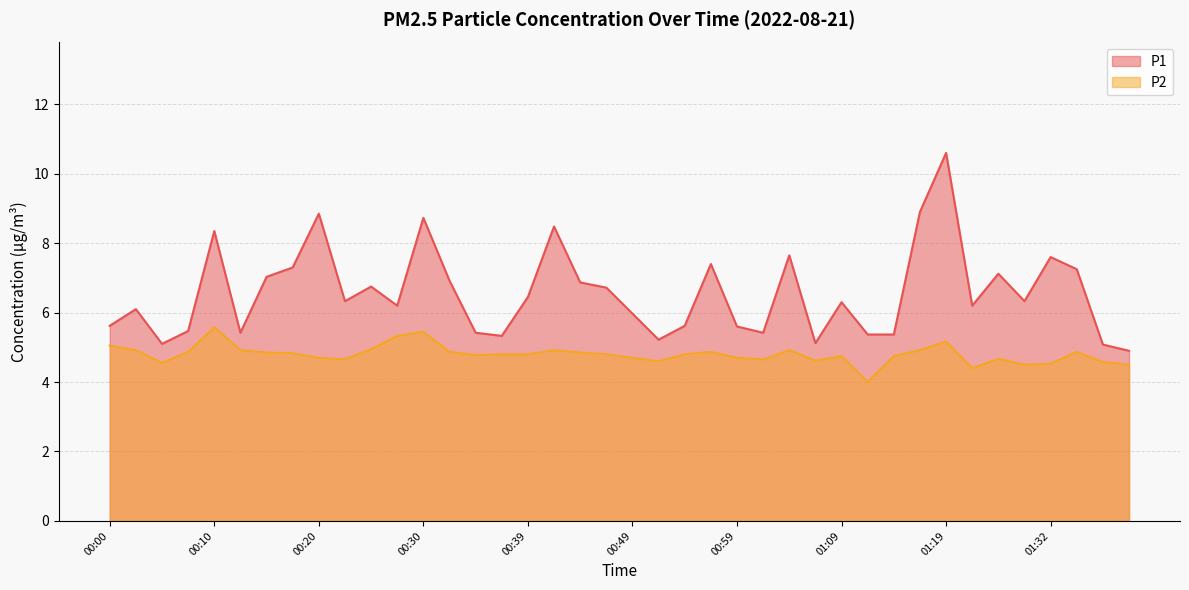

True or false: P2 and P1 intersect in this chart.

False